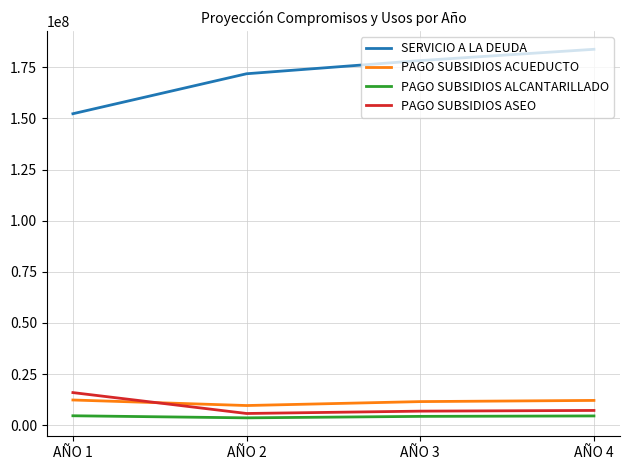

Where does the PAGO SUBSIDIOS ASEO series first go above 7226000?

AÑO 1